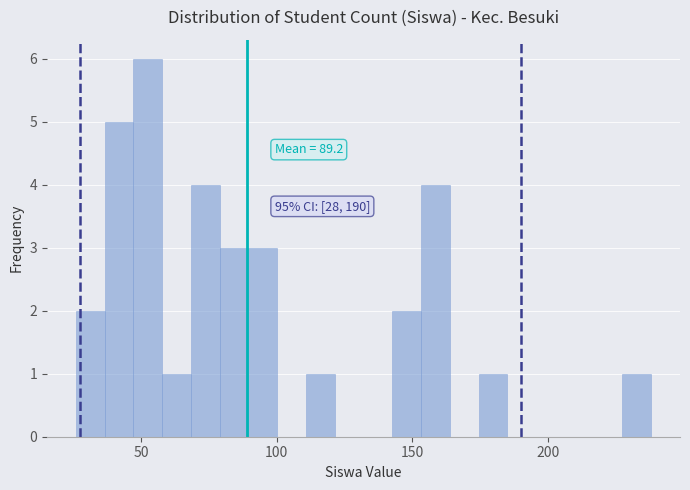

Read against the x-axis, roughly where is the centre of the tallest bar?

55